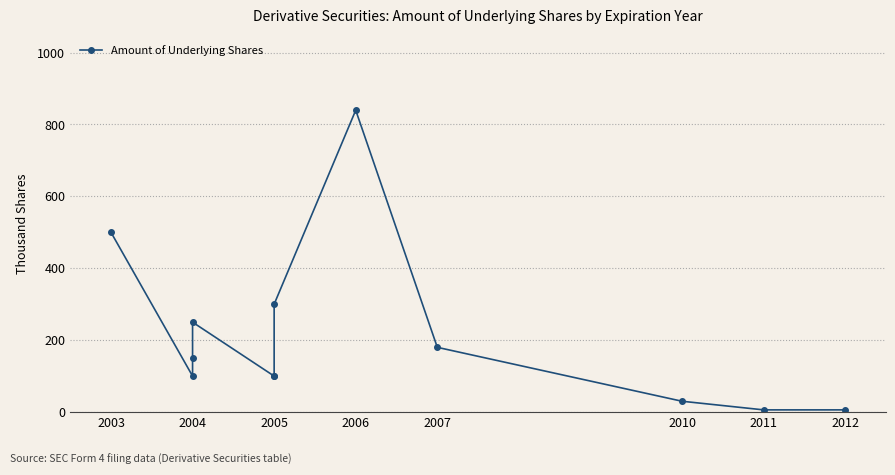

True or false: the data shows 296.8 at 2006.

False